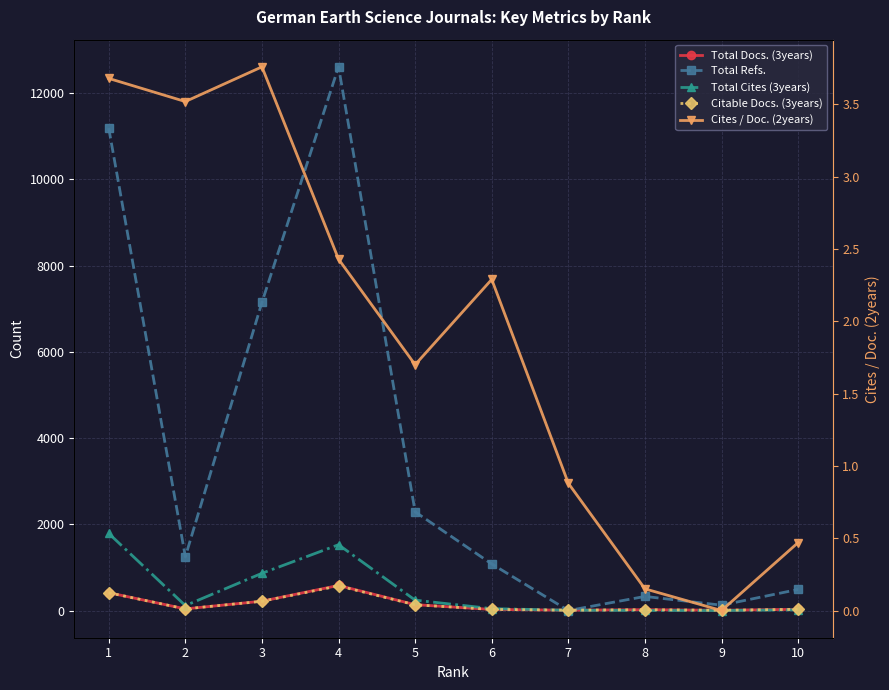

True or false: Total Docs. (3years) and Citable Docs. (3years) intersect in this chart.

False